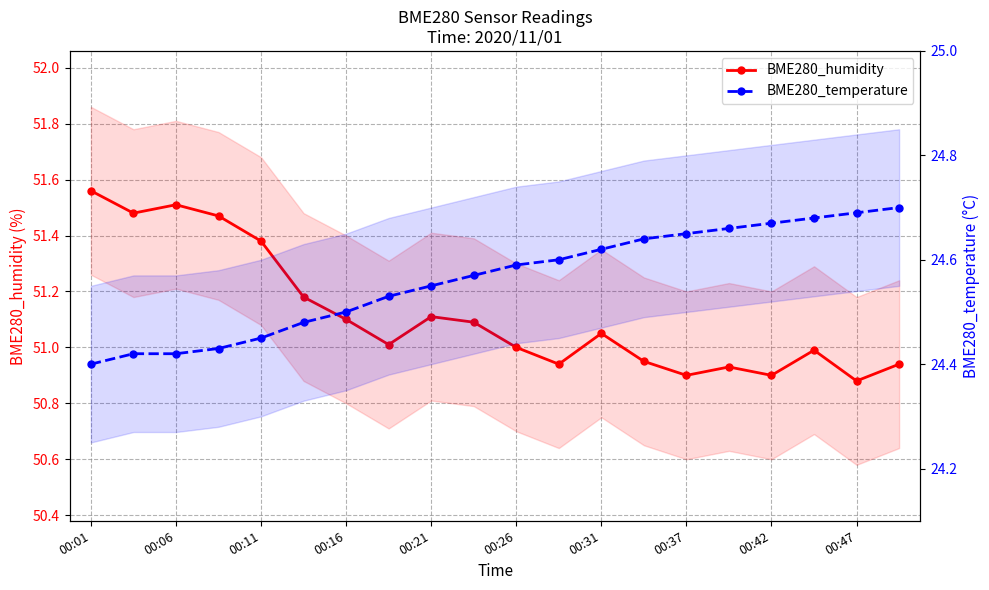

What is the total value across all series at 00:01?

76.0